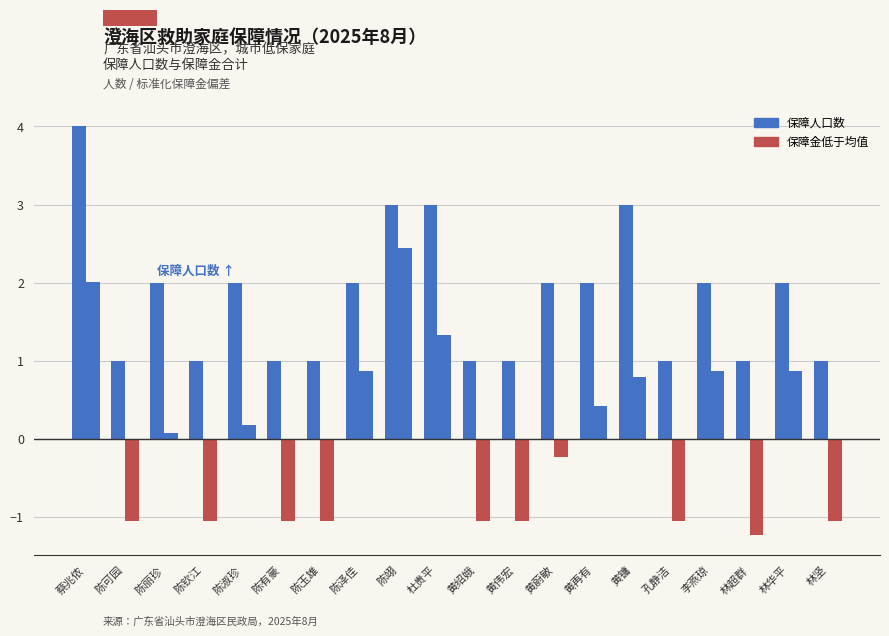

What is the total value across all series at 黄镛?

3.8